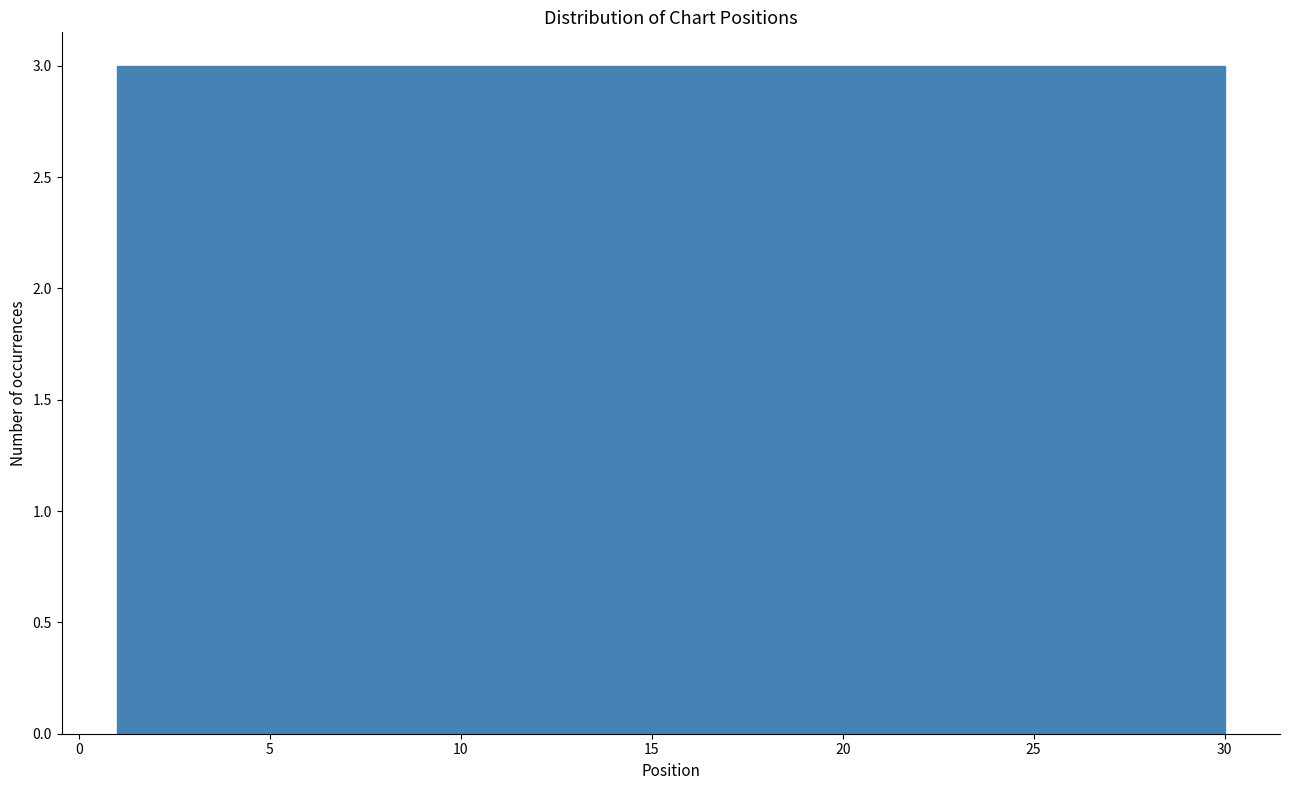

How tall is the bar that spans 18.4 to 21.3 on the x-axis? Neither the bar edges nor the heights are printed on the chart, so give them approximately, as read against the axes.

3